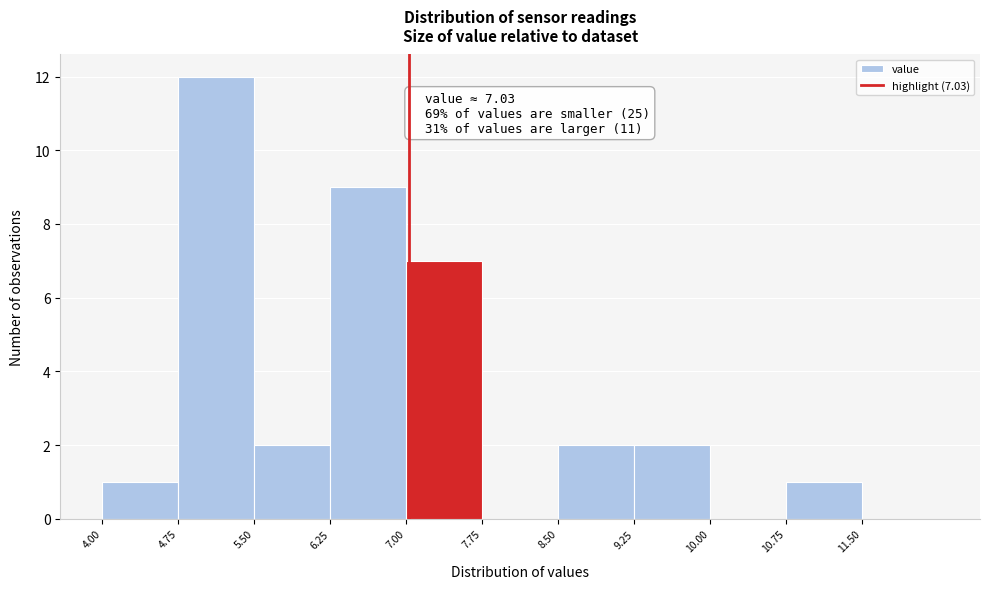

Which range on the x-axis has the tallest bar?

4.75 to 5.50